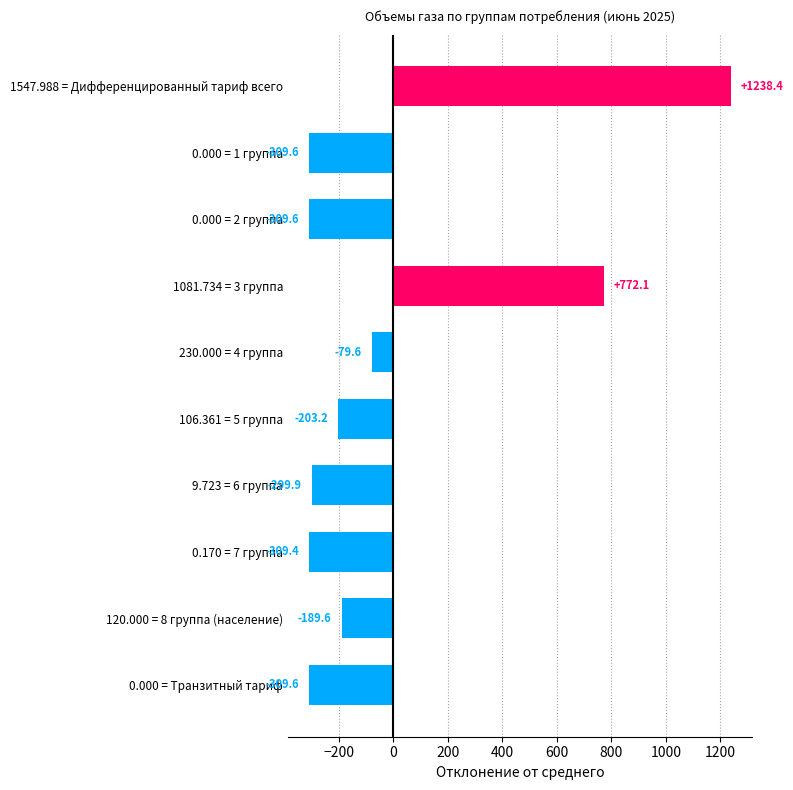

At which label is the value closest to 464?

1081.734 = 3 группа